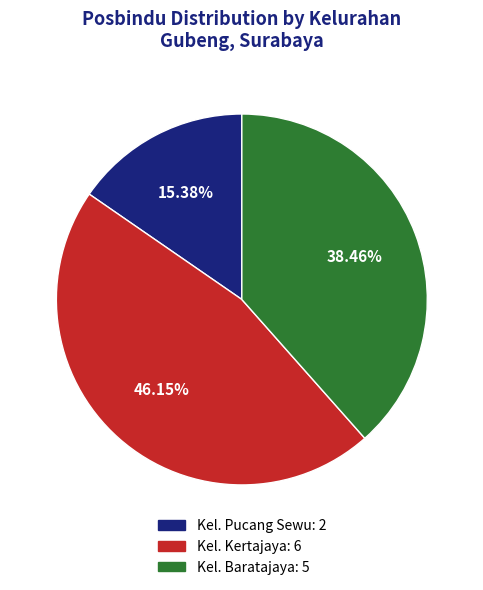

True or false: Kel. Pucang Sewu accounts for 27% of the total.

False